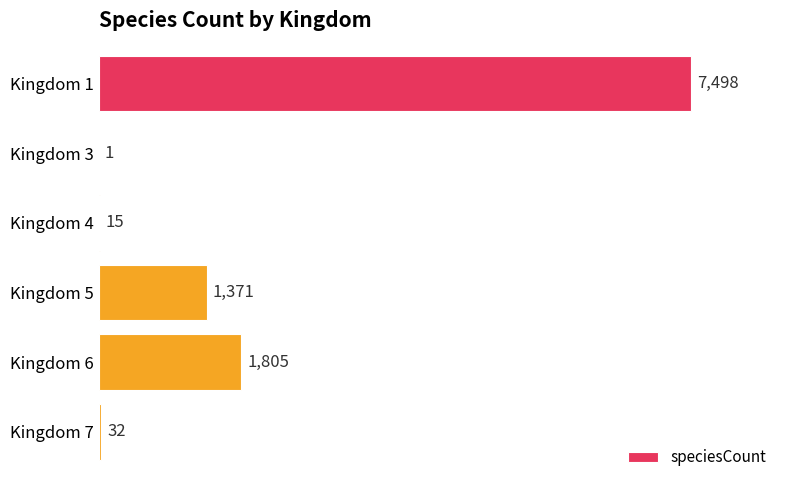

What is the sum of all values?

10722